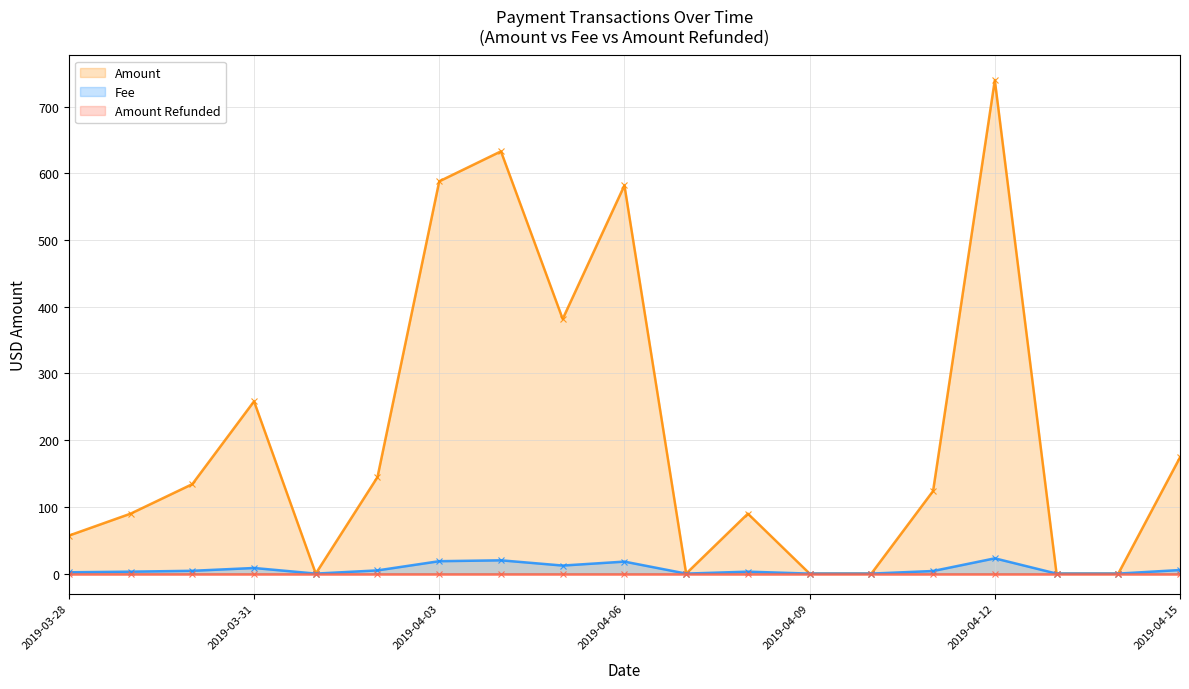

In Amount, how many points are higher than both neighbors (excluding endpoints)?

5